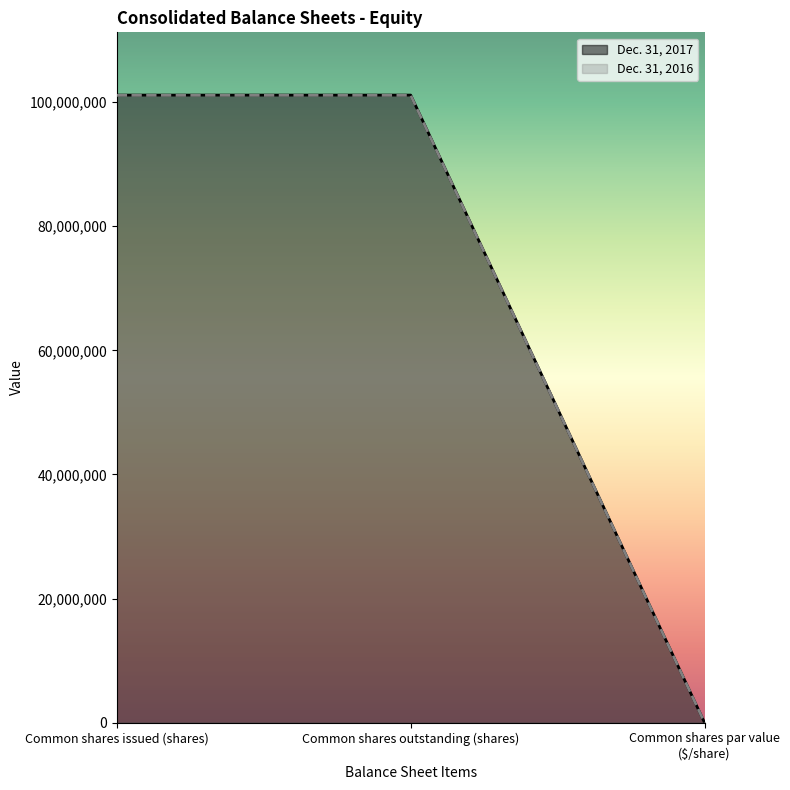

At which label is Dec. 31, 2017 closest to 50559145?

Common shares issued (shares)